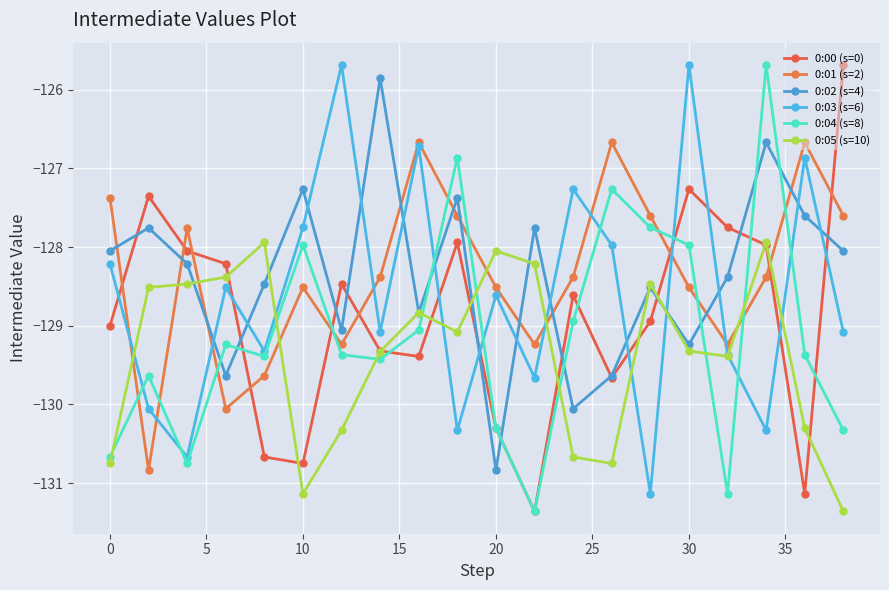

How many data points does each series have?

20